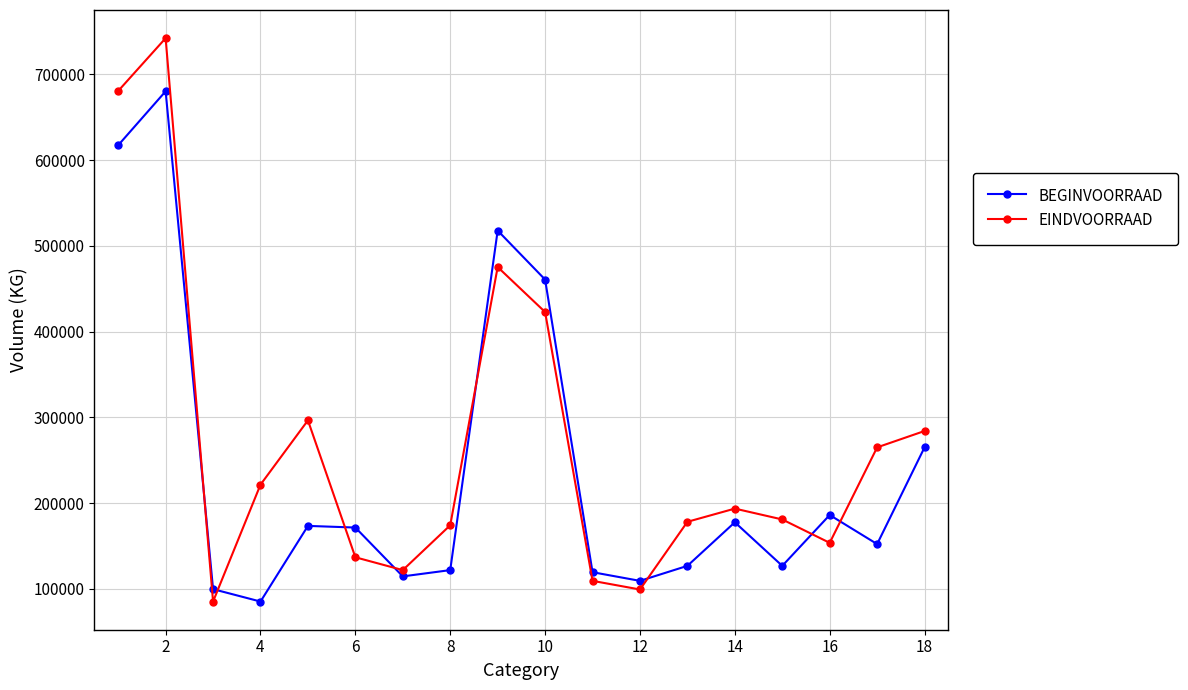

What is the smallest value displayed?

85138